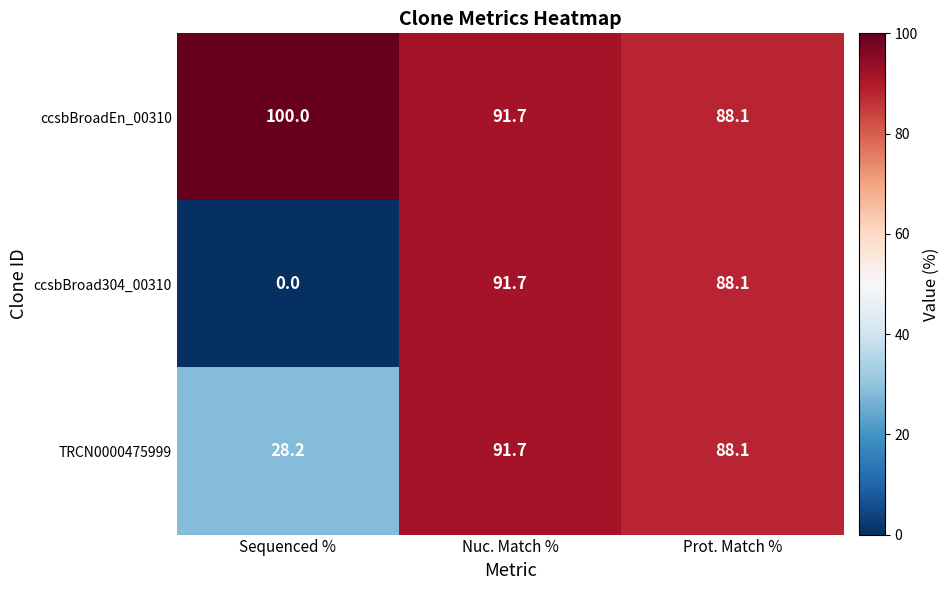

Where is ccsbBroadEn_00310 nearest to the value 94?

Nuc. Match %